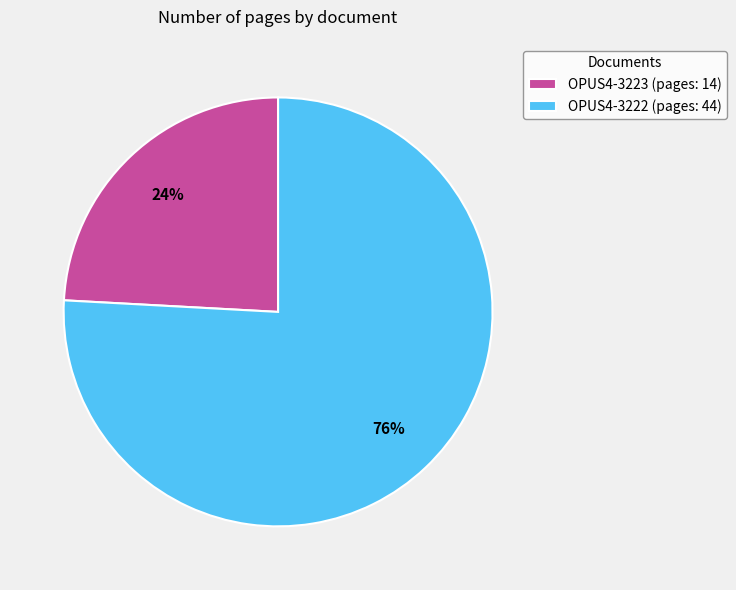

True or false: OPUS4-3223 accounts for 35% of the total.

False